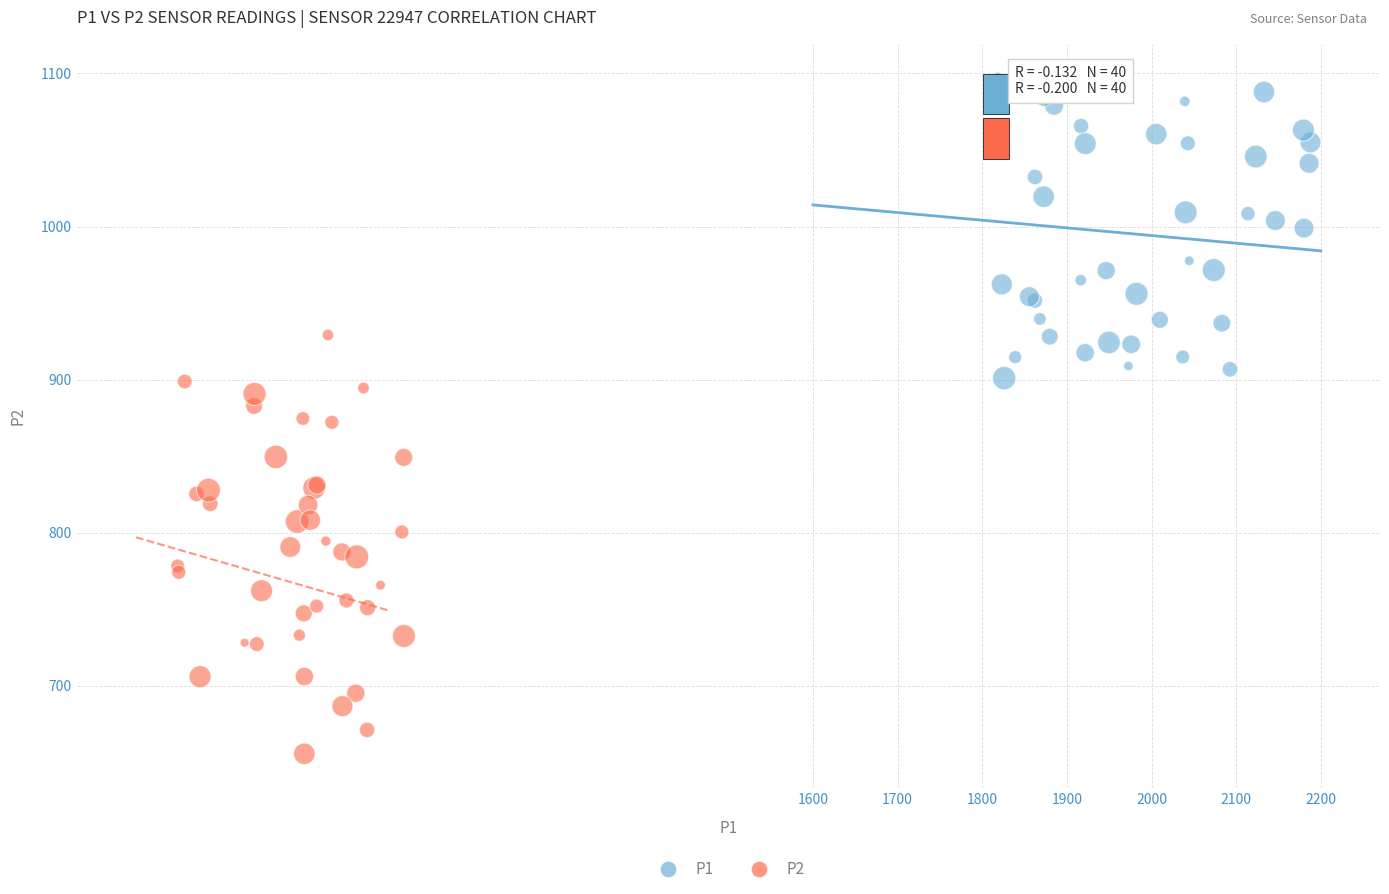

Which series contains the highest Y value?

P1